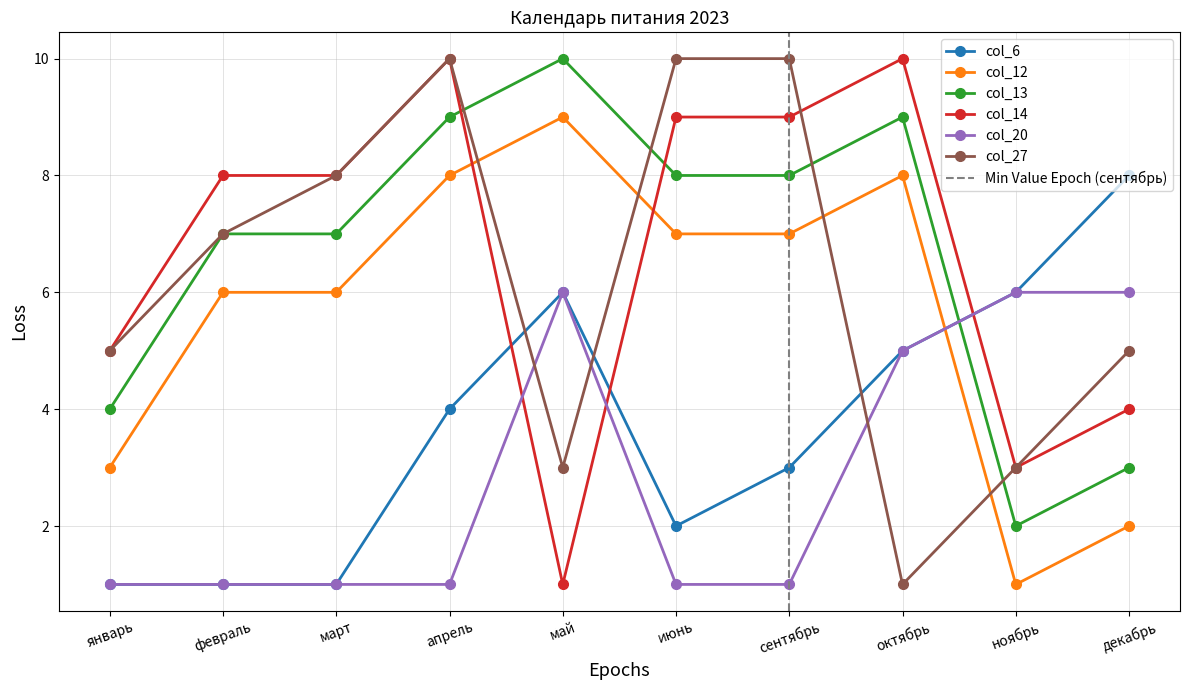

Reading right to left, extract all data points from this chart.

col_6: декабрь=8	ноябрь=6	октябрь=5	сентябрь=3	июнь=2	май=6	апрель=4	март=1	февраль=1	январь=1
col_12: декабрь=2	ноябрь=1	октябрь=8	сентябрь=7	июнь=7	май=9	апрель=8	март=6	февраль=6	январь=3
col_13: декабрь=3	ноябрь=2	октябрь=9	сентябрь=8	июнь=8	май=10	апрель=9	март=7	февраль=7	январь=4
col_14: декабрь=4	ноябрь=3	октябрь=10	сентябрь=9	июнь=9	май=1	апрель=10	март=8	февраль=8	январь=5
col_20: декабрь=6	ноябрь=6	октябрь=5	сентябрь=1	июнь=1	май=6	апрель=1	март=1	февраль=1	январь=1
col_27: декабрь=5	ноябрь=3	октябрь=1	сентябрь=10	июнь=10	май=3	апрель=10	март=8	февраль=7	январь=5